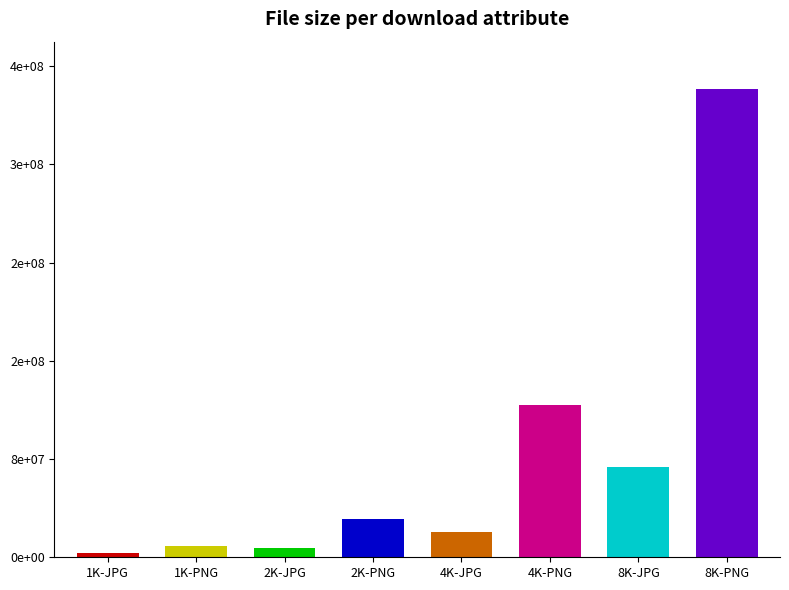

Rank the categories by value from lowest to highest.

1K-JPG, 2K-JPG, 1K-PNG, 4K-JPG, 2K-PNG, 8K-JPG, 4K-PNG, 8K-PNG